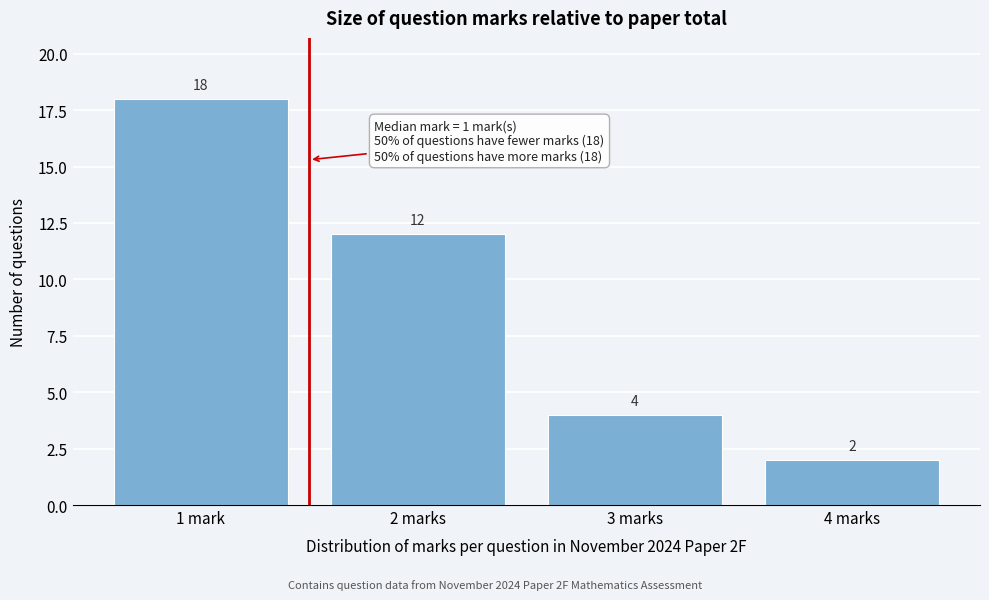

Reading left to right, transcribe all the data shown in this chart.

1 mark=18	2 marks=12	3 marks=4	4 marks=2